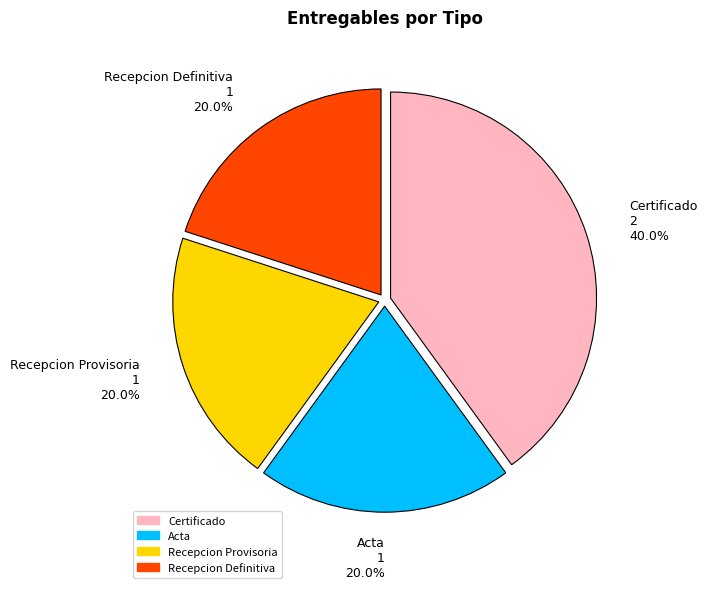

Is it true that Acta is 20% of the pie?

True